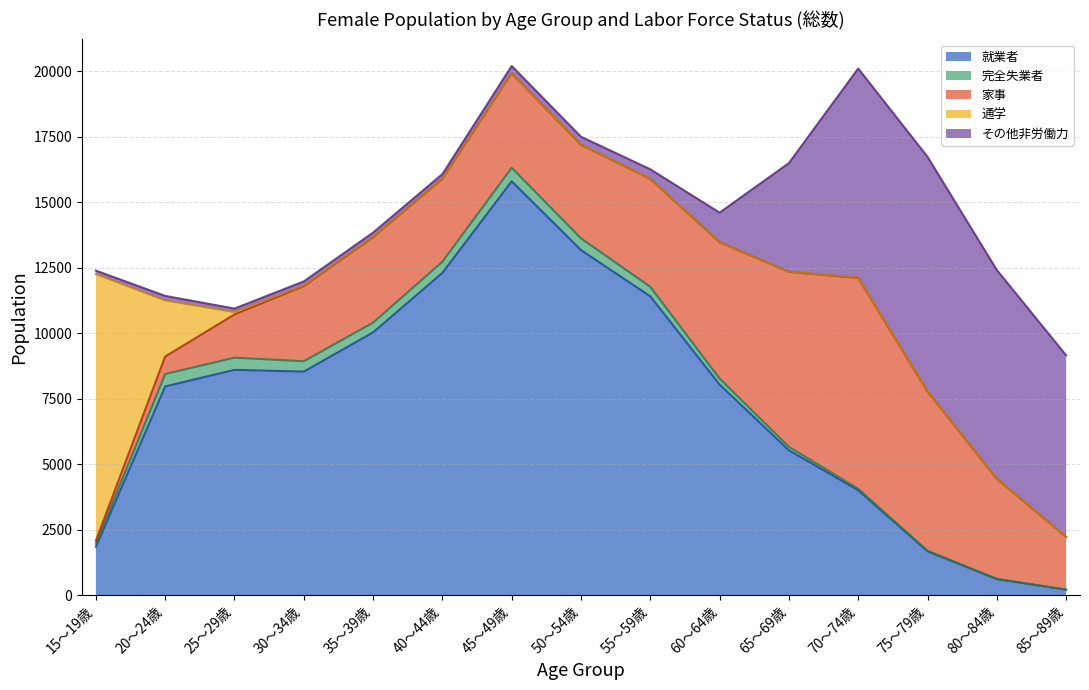

After their last crossing, which series has the higher values: 就業者 or 通学?

就業者